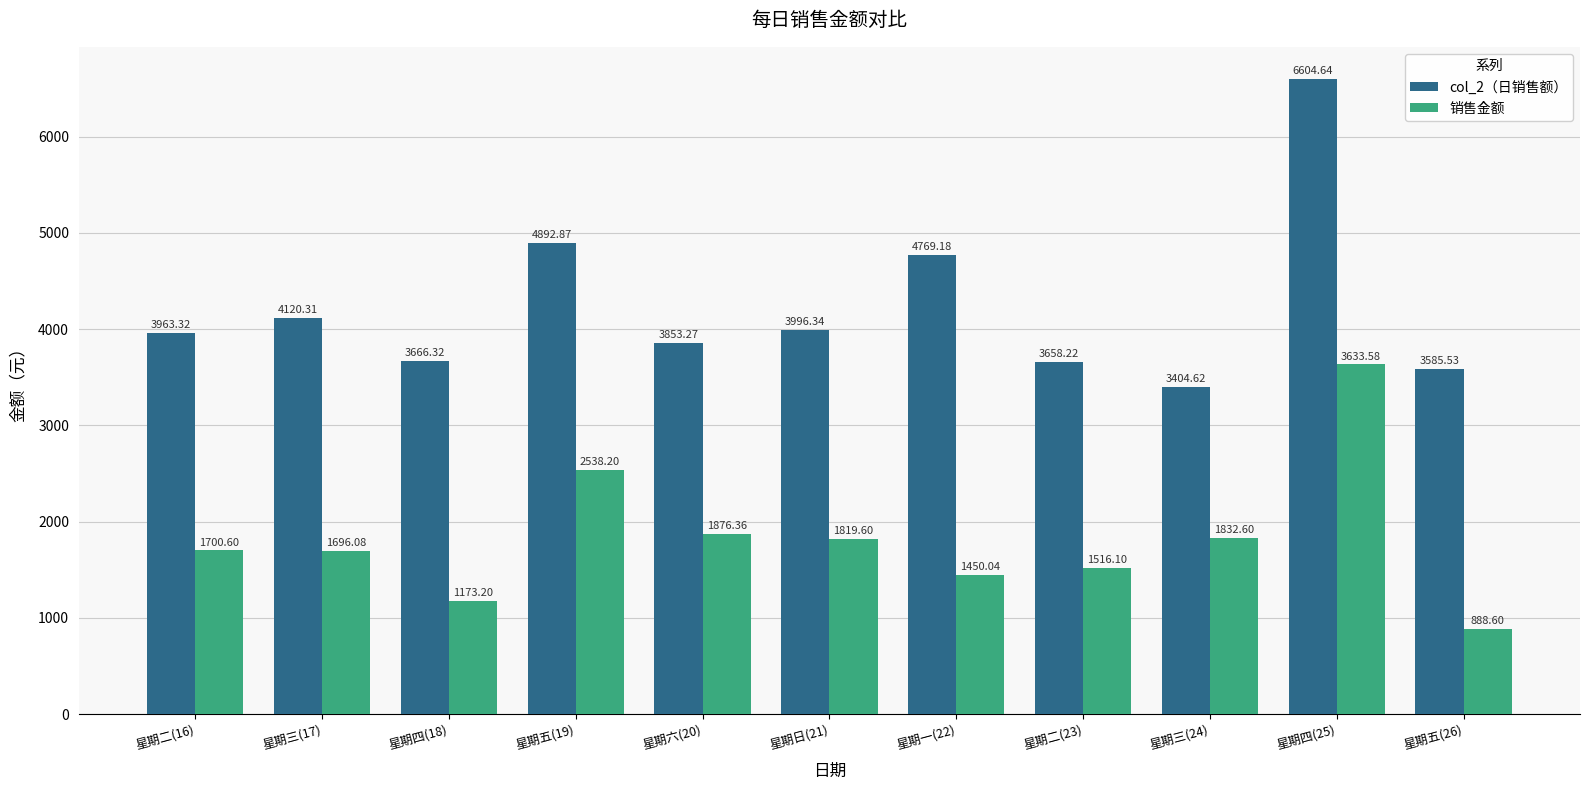

Between 星期日(21) and 星期二(23), which series saw the biggest shift?

col_2（日销售额）